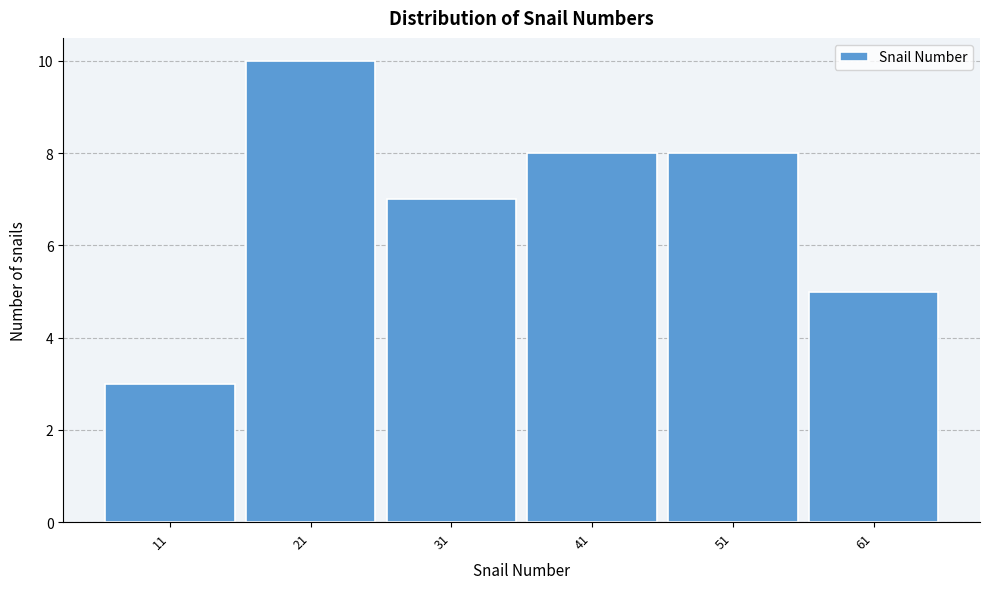

Reading left to right, list every bar in this chart as the range it spans on the x-axis followed by its height. The values are not printed on the chart, so give them approximately, as read against the axis.

6 to 16: 3
16 to 26: 10
26 to 36: 7
36 to 46: 8
46 to 56: 8
56 to 66: 5